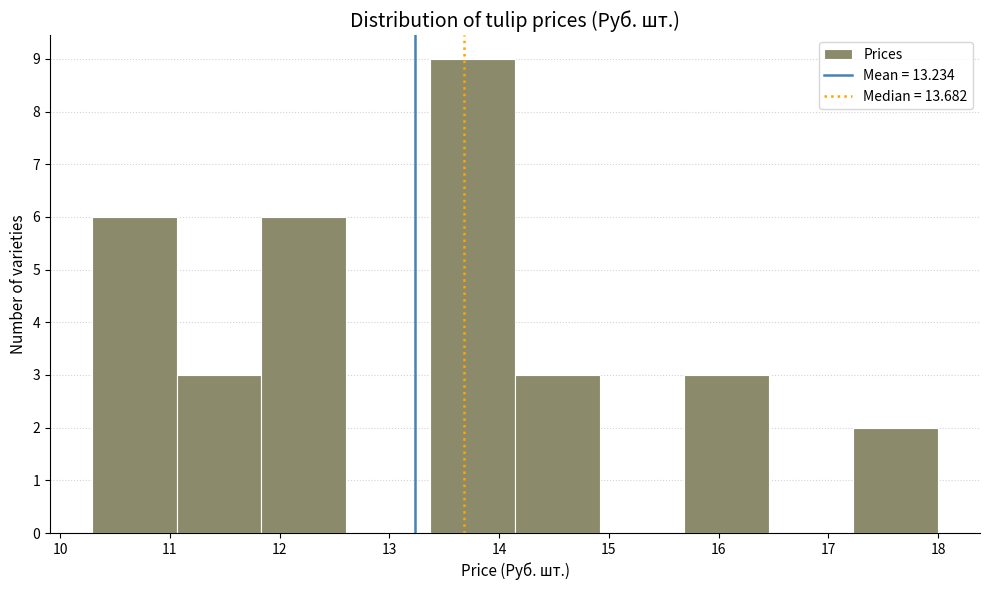

How tall is the bar that spans 13.4 to 14.1 on the x-axis? Neither the bar edges nor the heights are printed on the chart, so give them approximately, as read against the axes.

9